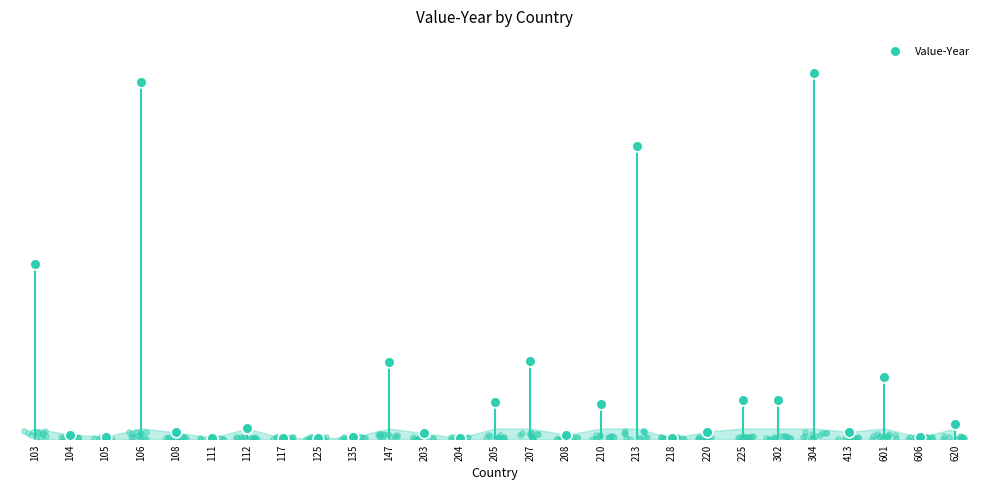

What is the ratio of the value at 218 to the value at 135?

0.6